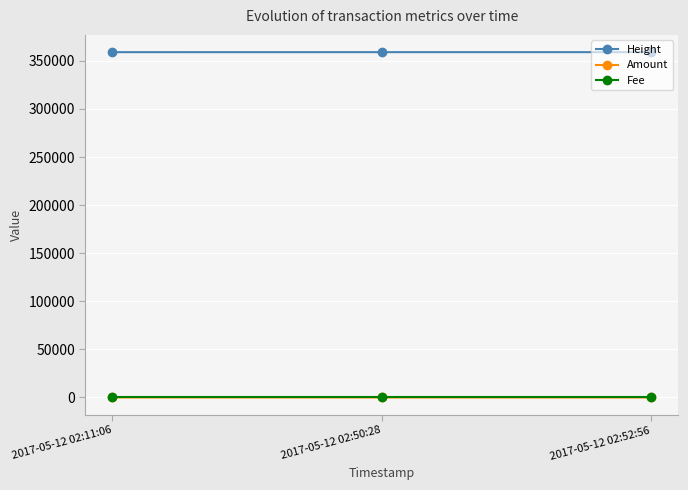

What is the lowest value of the Height series?

359002